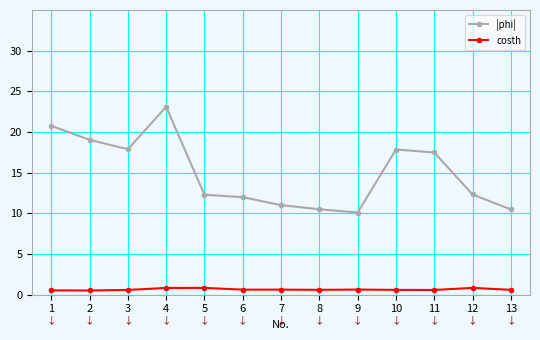

At which label does |phi| reach its minimum?

9